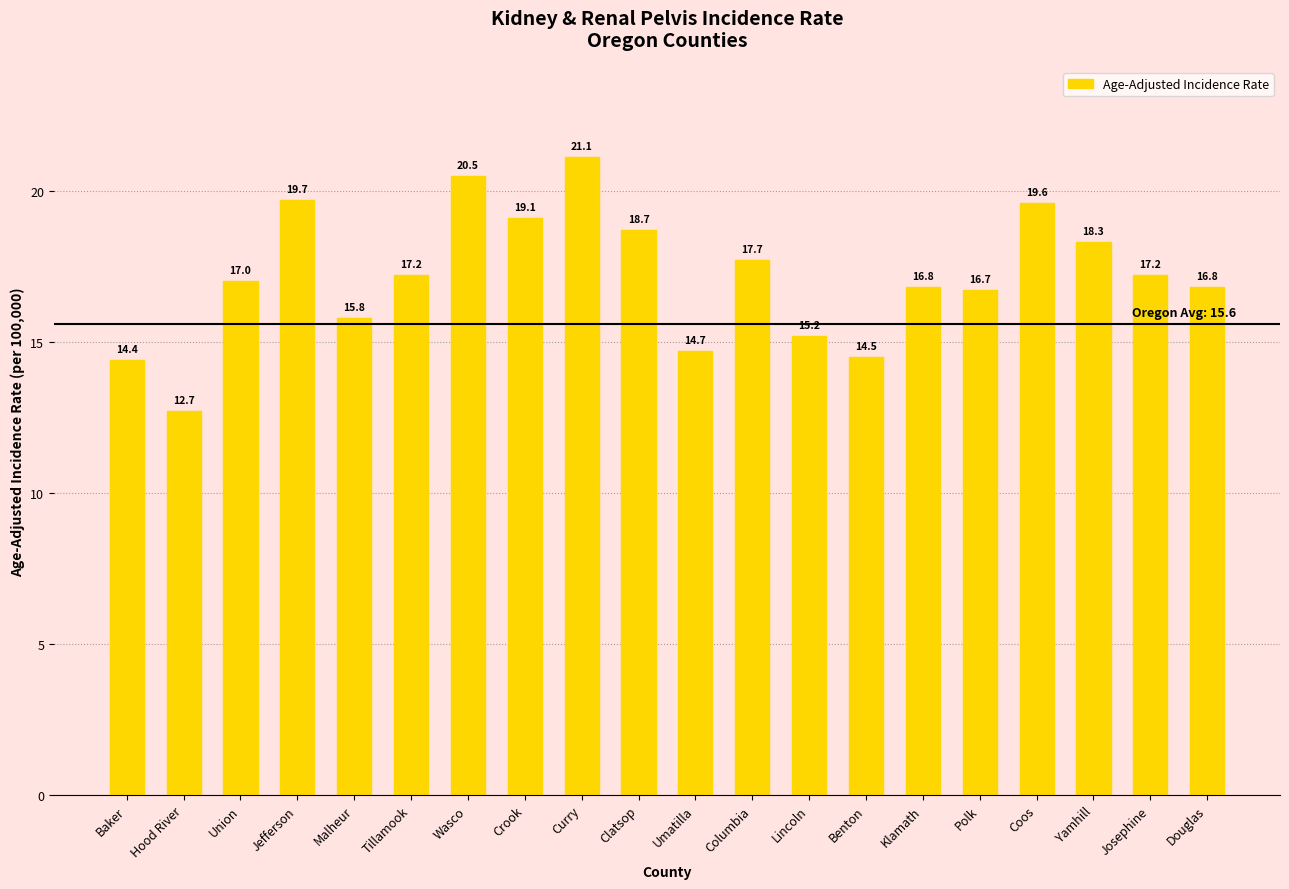

Reading left to right, extract all data points from this chart.

14.4	12.7	17.0	19.7	15.8	17.2	20.5	19.1	21.1	18.7	14.7	17.7	15.2	14.5	16.8	16.7	19.6	18.3	17.2	16.8